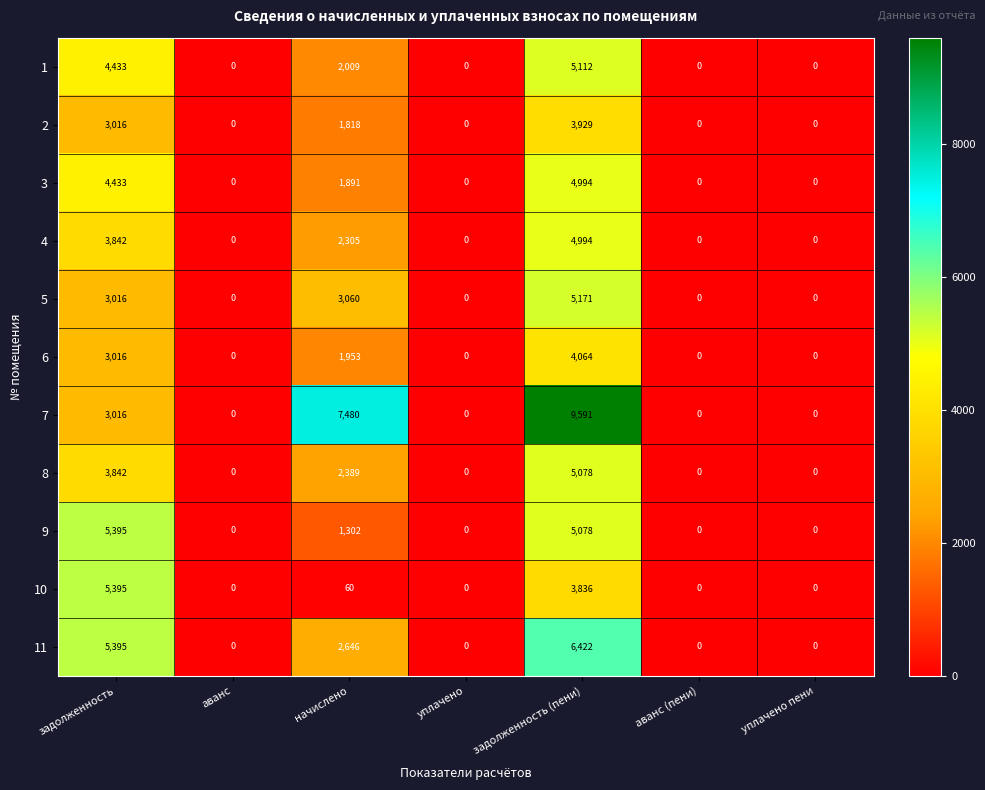

Which series has the largest total across all categories?

7